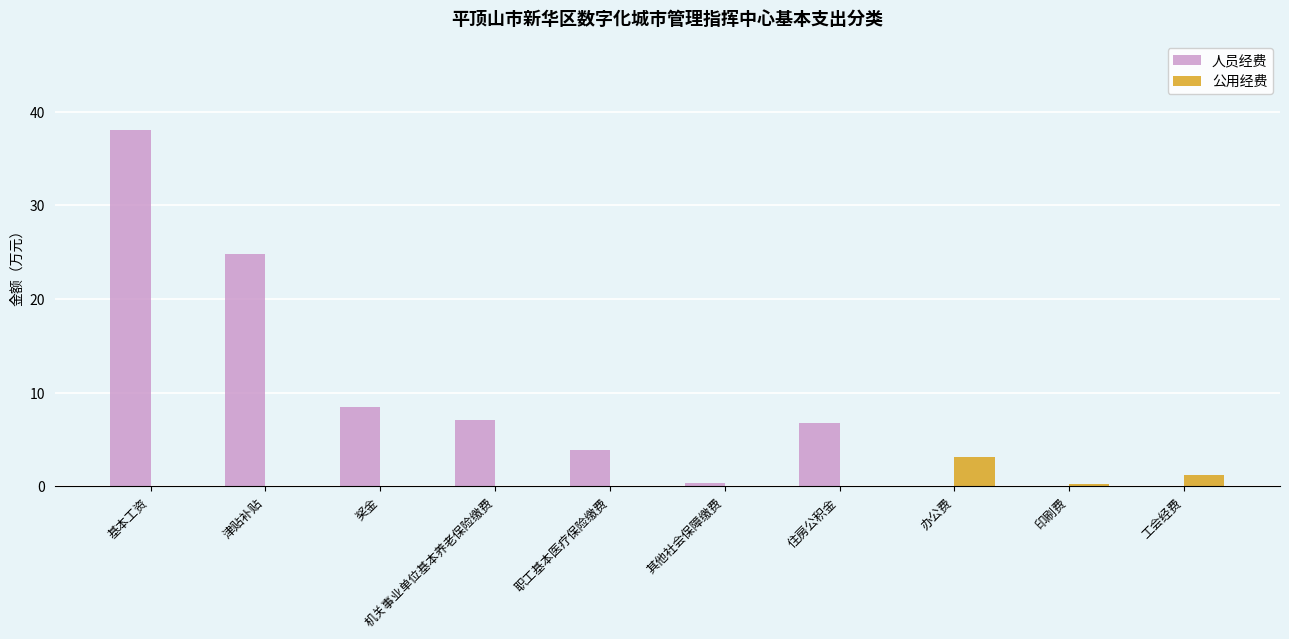

The value of 人员经费 at 津贴补贴 is 24.8. True or false?

True